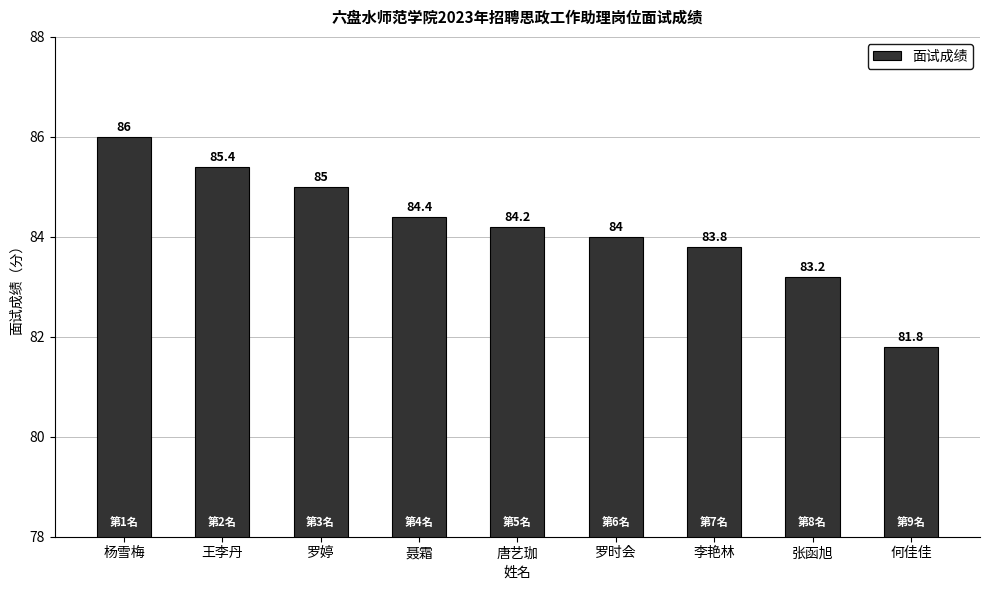

The value at 王李丹 is 85.4. True or false?

True